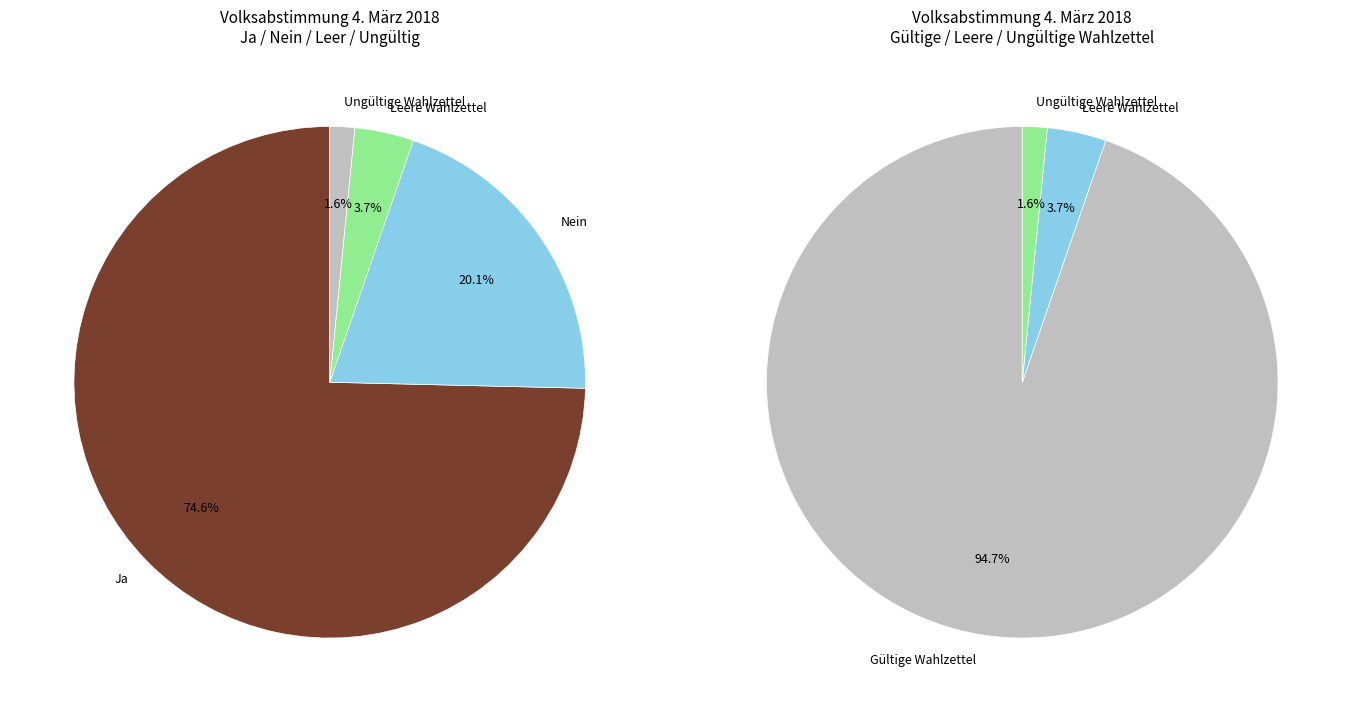

To the nearest percent, what is the combined percentage of Leere Wahlzettel and Nein?

24%